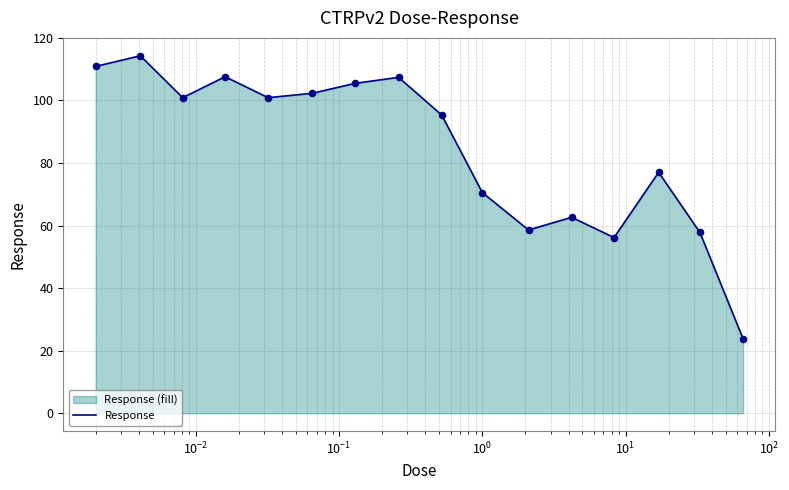

What is the smallest value displayed?

23.8